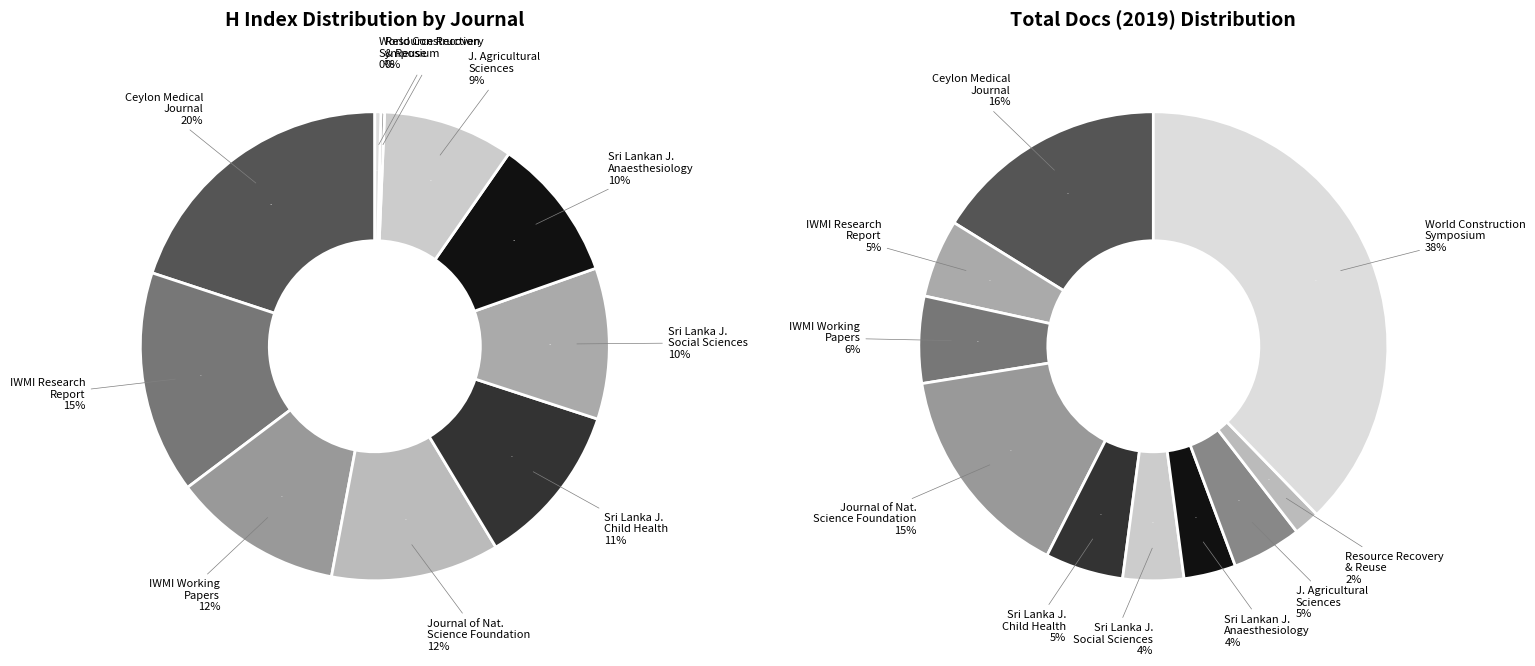

To the nearest percent, what portion does Sri Lanka Journal of Child Health represent?

11%